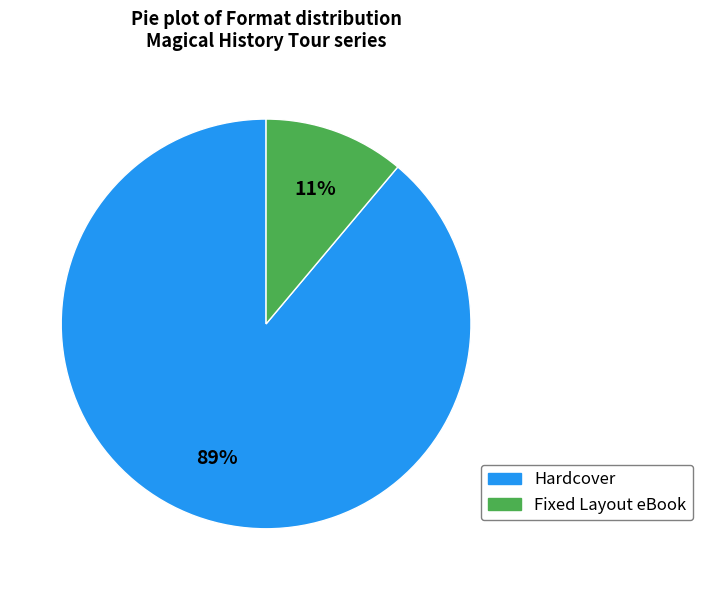

Rank the categories by value from lowest to highest.

Fixed Layout eBook, Hardcover